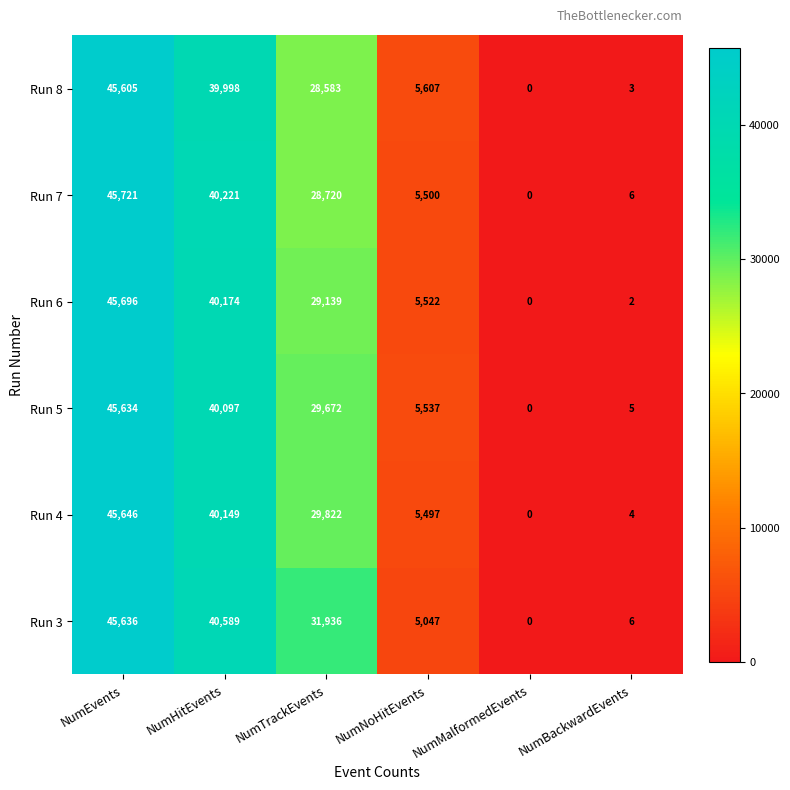

Between NumEvents and NumNoHitEvents, which series saw the biggest shift?

Run 3